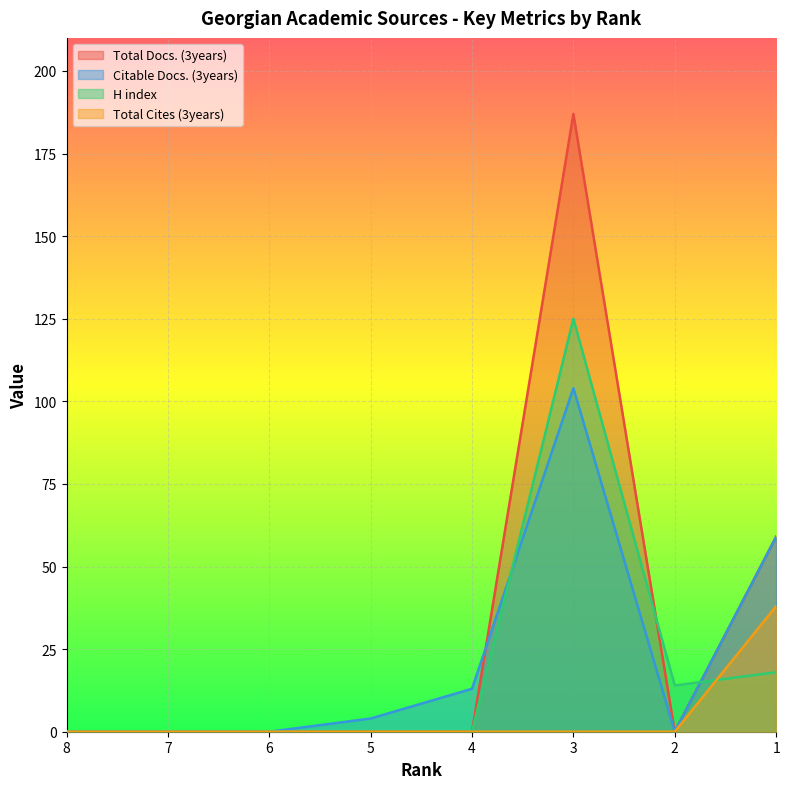

What is the maximum value shown in the chart?

187